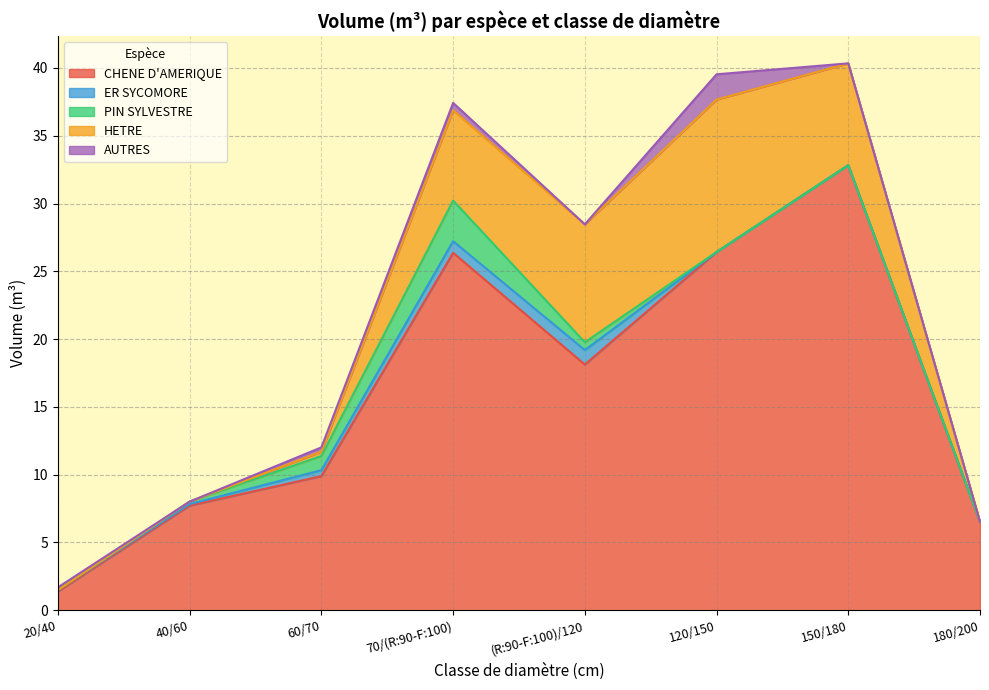

What is the maximum value shown in the chart?

32.8